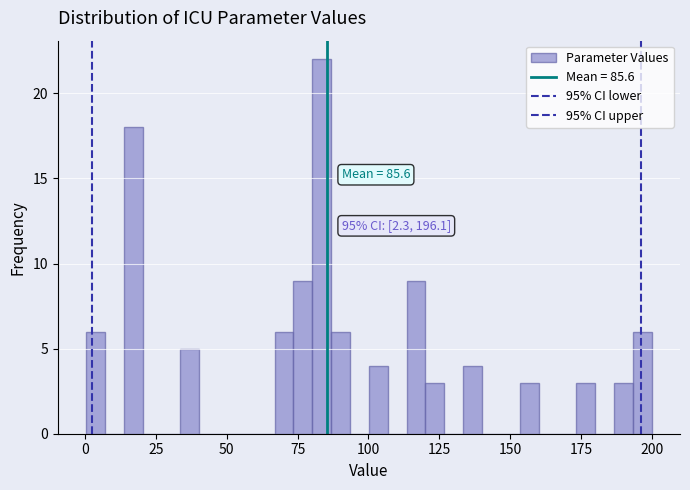

Around what value on the x-axis is the tallest bar? Give the approximate position of its centre, as read against the axis.

85